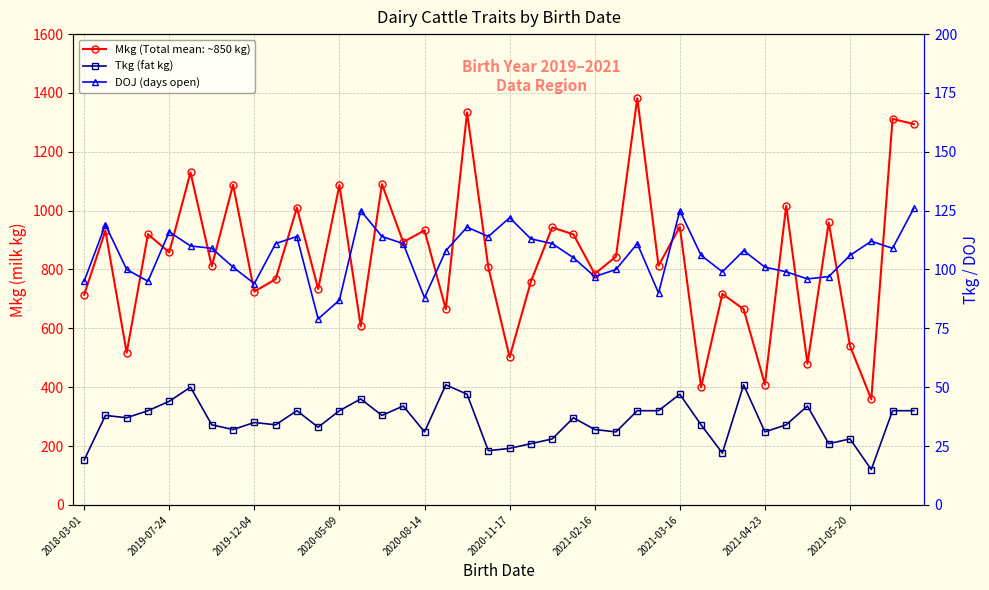

What is the label of the 39th point from the left?

38